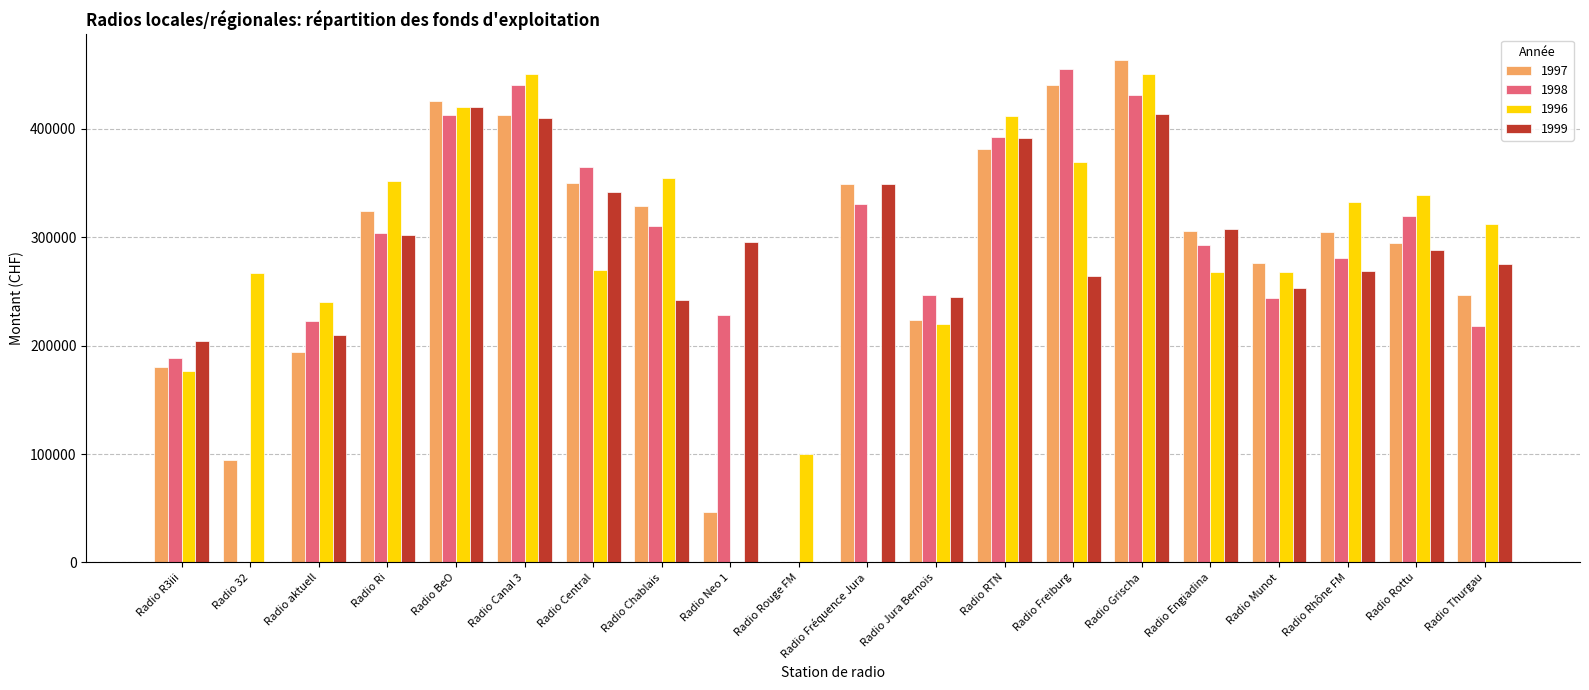

At which category is the sum across all series the highest?

Radio Grischa